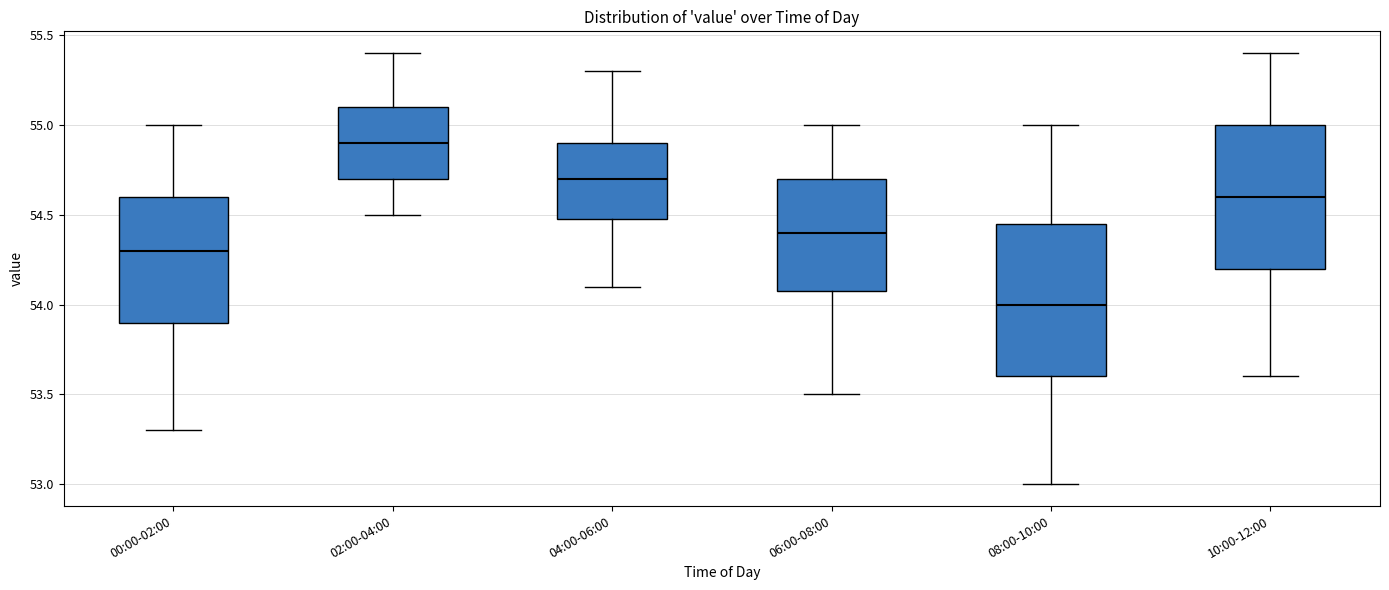

Which box has the lowest median line?

08:00-10:00